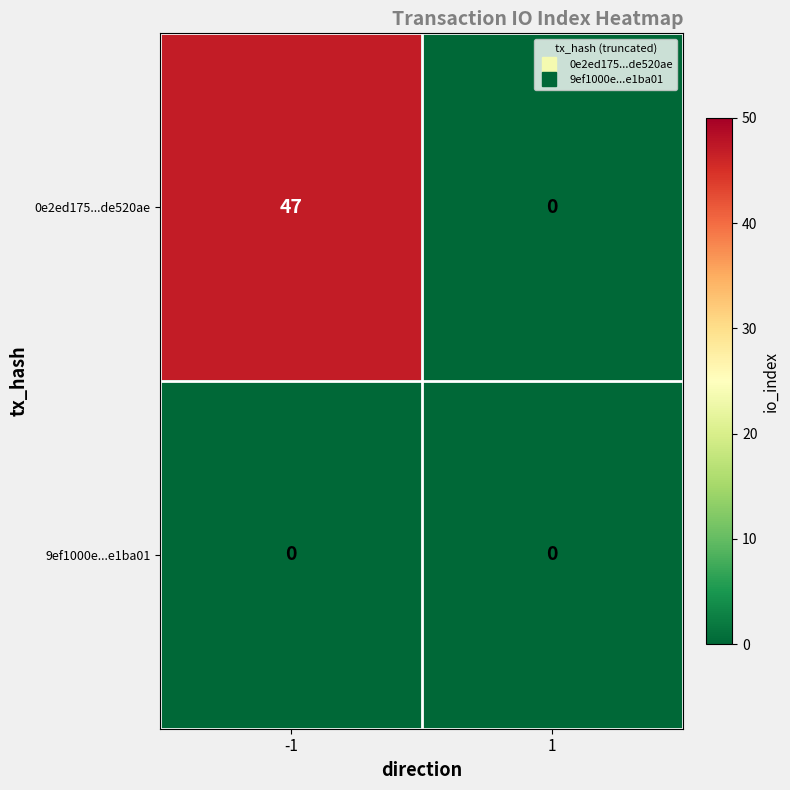

How many series are shown in this chart?

2